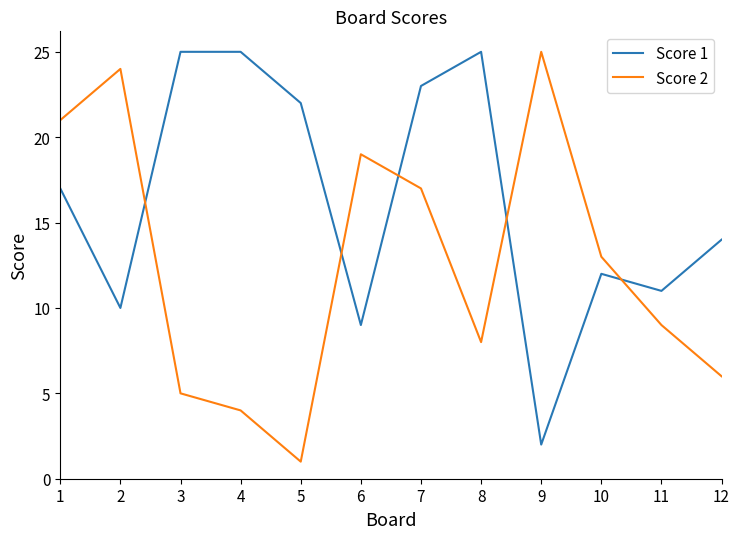

What is the sum of all Score 2 values?

152